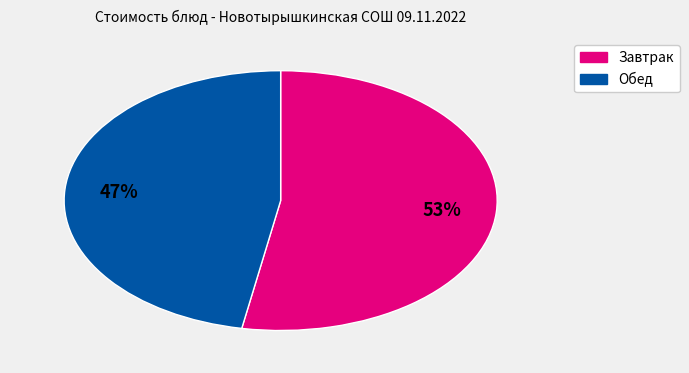

Is there any slice that represents more than half of the pie?

Yes